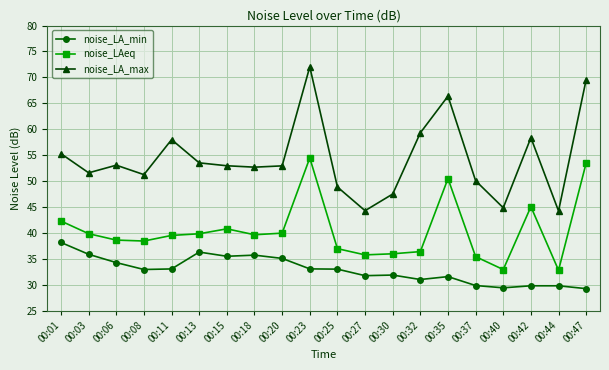

Where does the noise_LAeq series first go above 39?

00:01